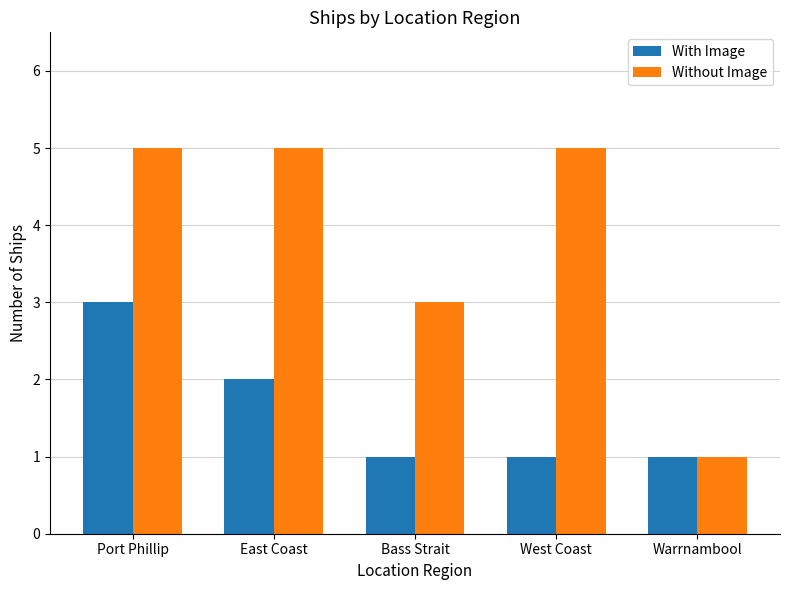

What are all the series names shown in the legend?

With Image, Without Image